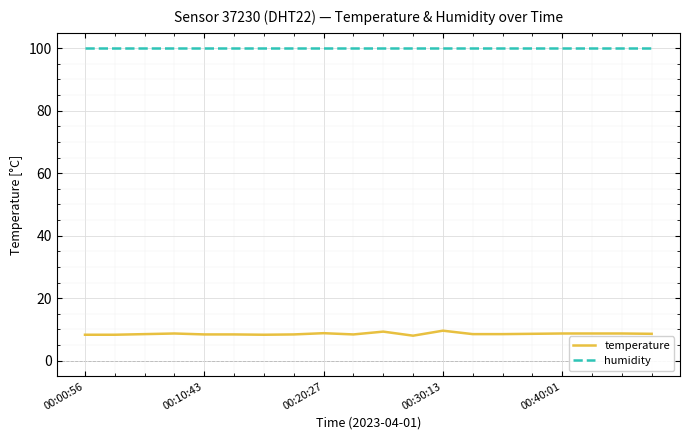

List the series in order of their overall mean, lowest first.

temperature, humidity